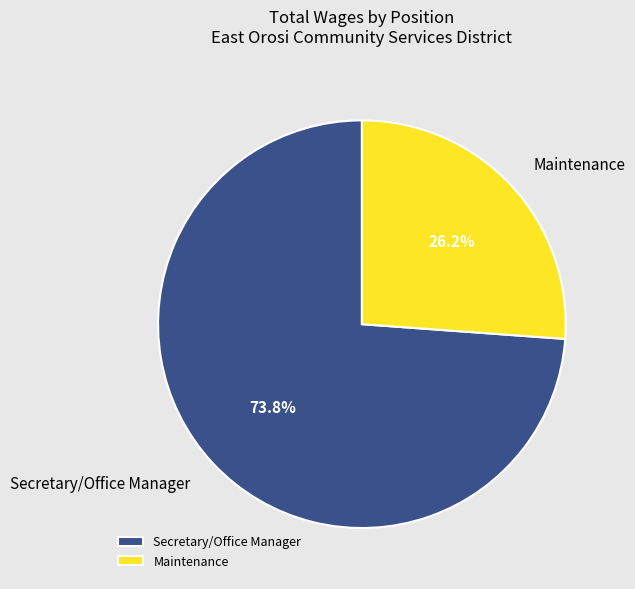

What is the total percentage of Maintenance and Secretary/Office Manager?

100.0%